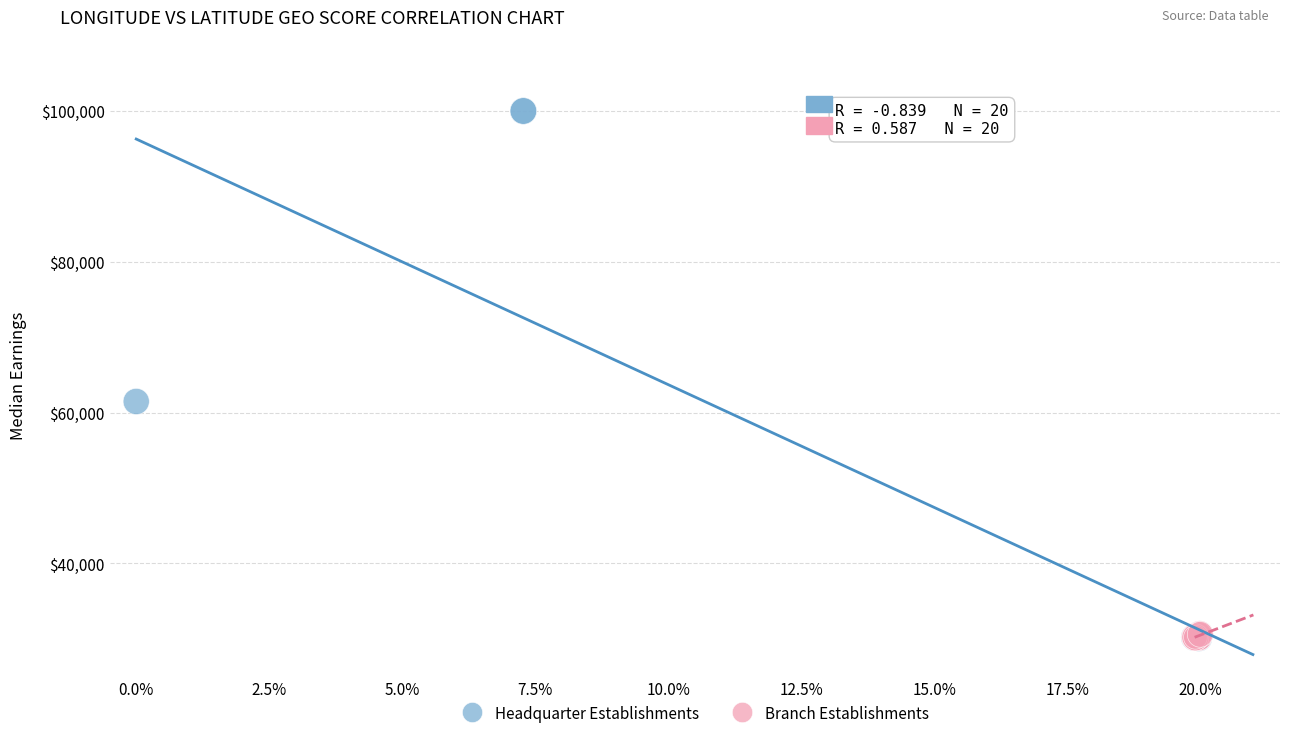

Which series has the largest Y range (max minus min)?

Headquarter Establishments